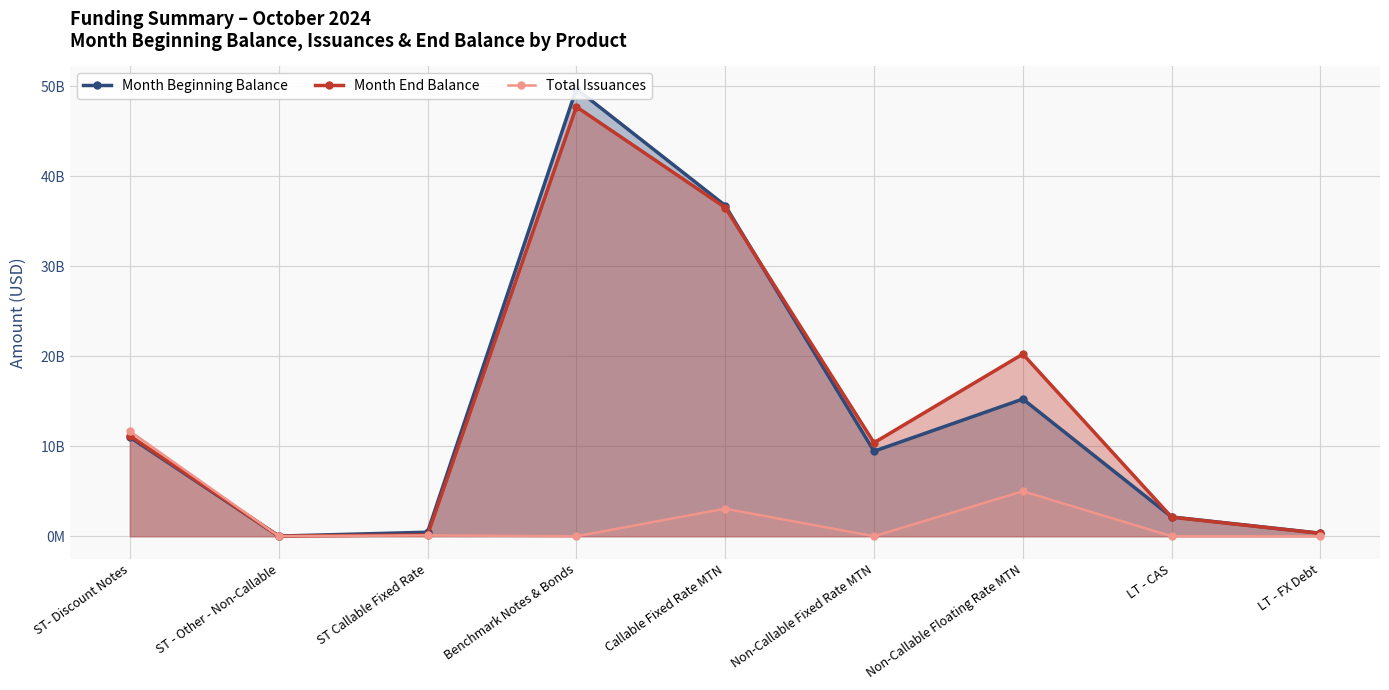

True or false: Month Beginning Balance has a value of 8236528943.0 at Callable Fixed Rate MTN.

False